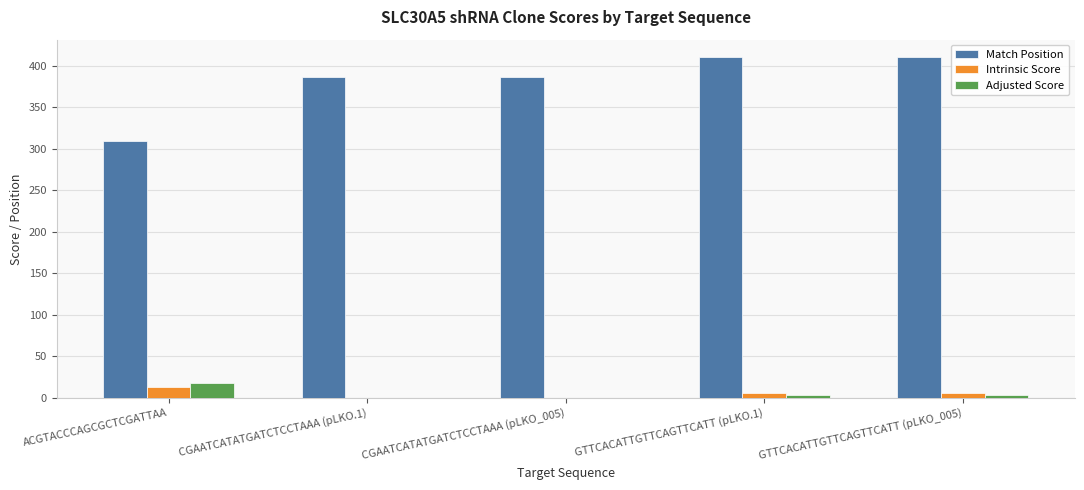

Which series has the largest range (max minus min)?

Match Position